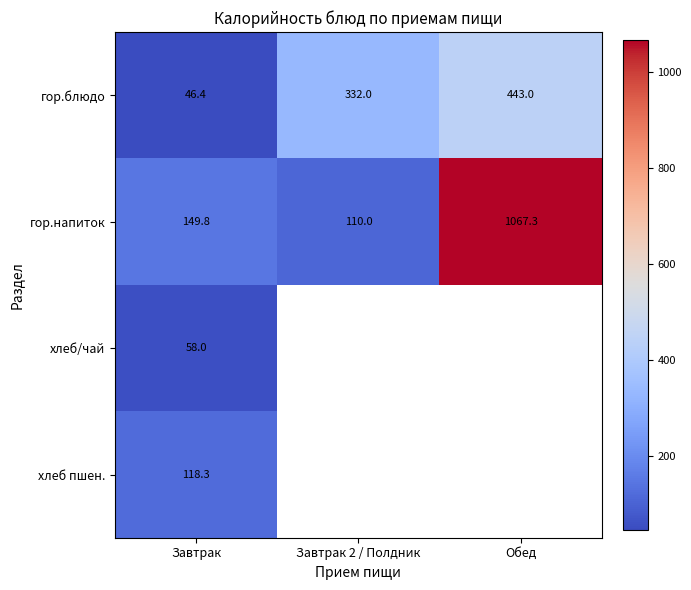

Count the number of categories in the chart.

3